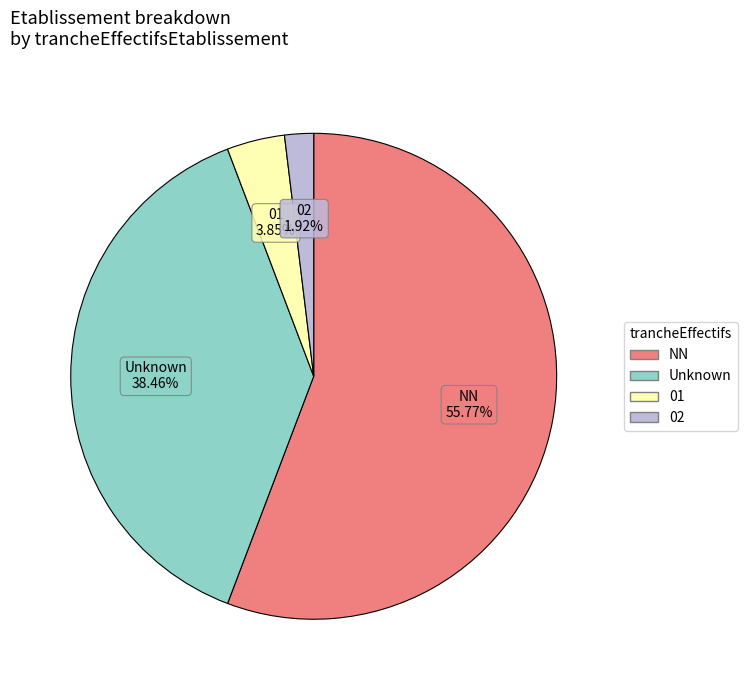

Is there any slice that represents more than half of the pie?

Yes